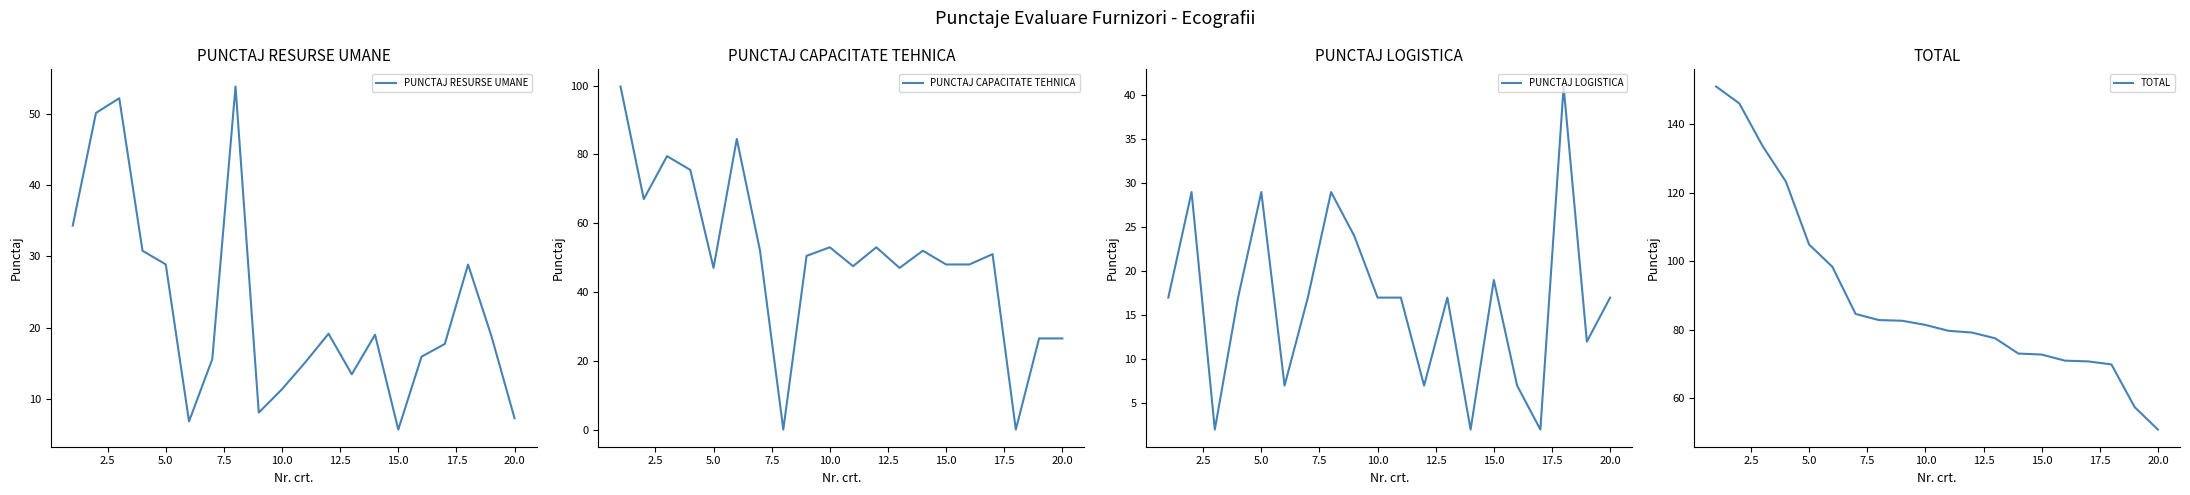

What is the difference between the maximum and minimum values in the PUNCTAJ LOGISTICA series?

39